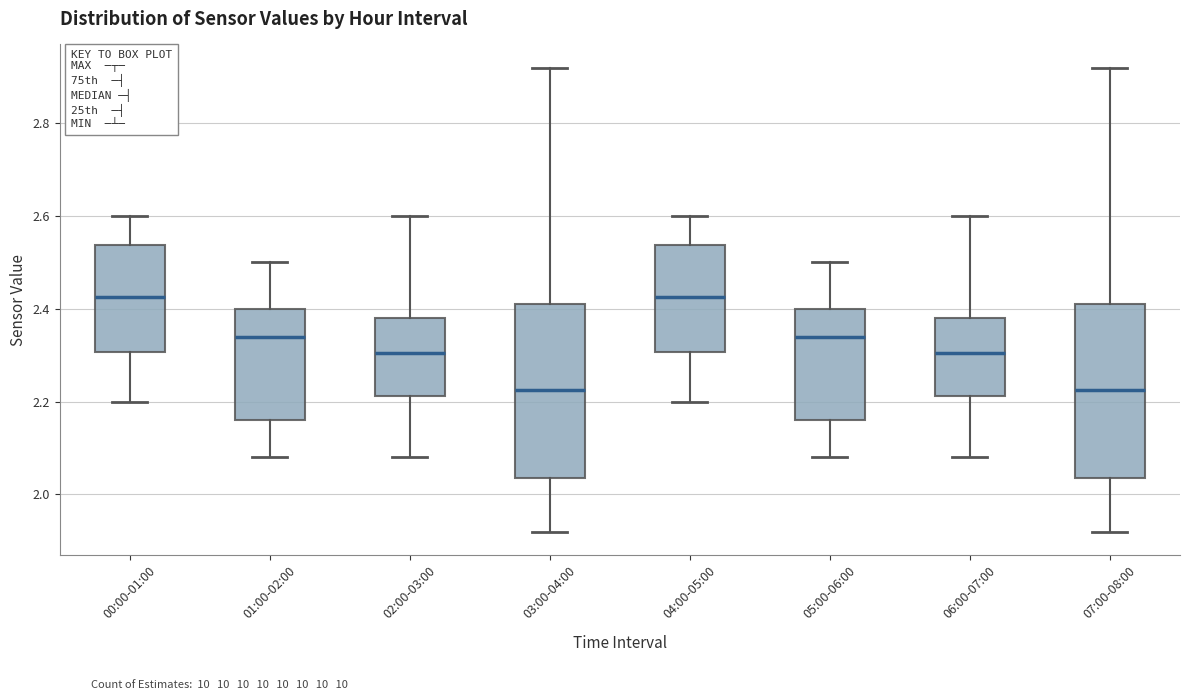

Where is the upper edge of the box for 02:00-03:00 on the y-axis? The values are not printed on the chart, so give them approximately, as read against the axis.

2.38